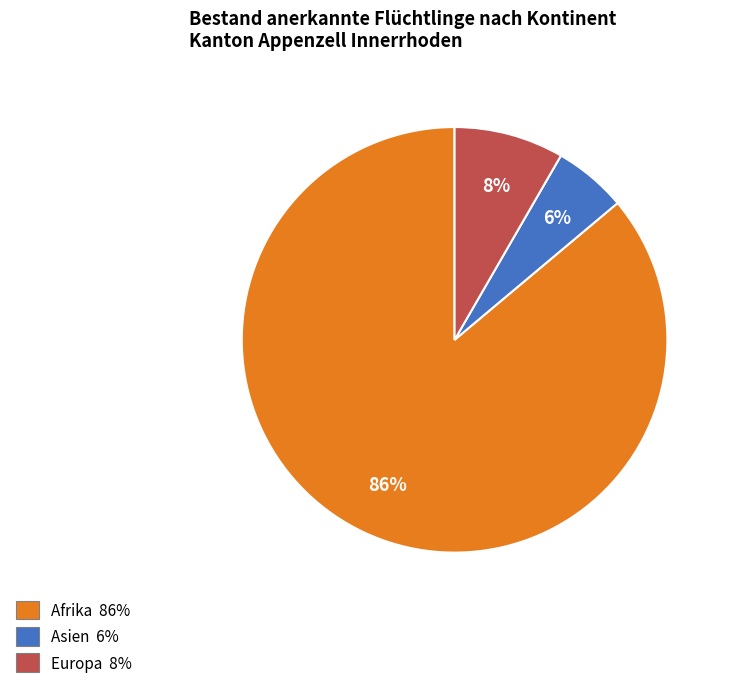

To the nearest percent, what percentage of the pie is Asien?

6%